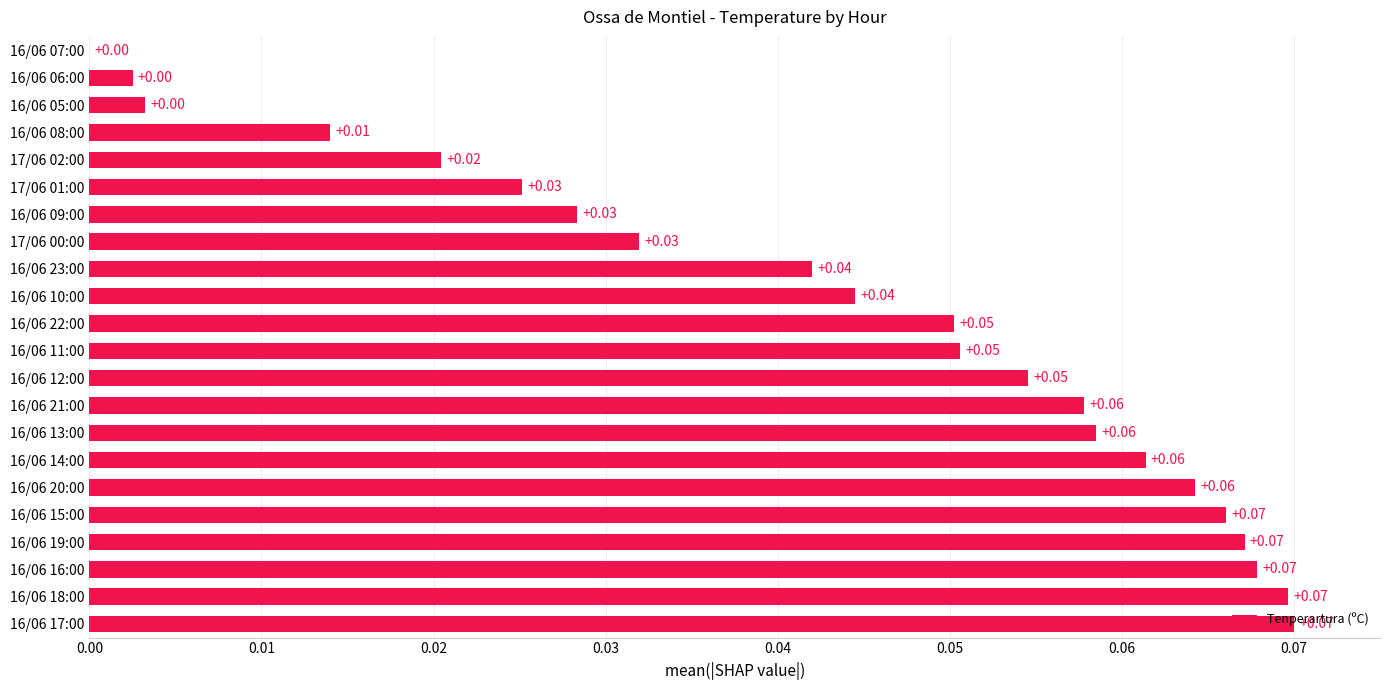

Which has a higher value, 17/06 01:00 or 16/06 14:00?

16/06 14:00